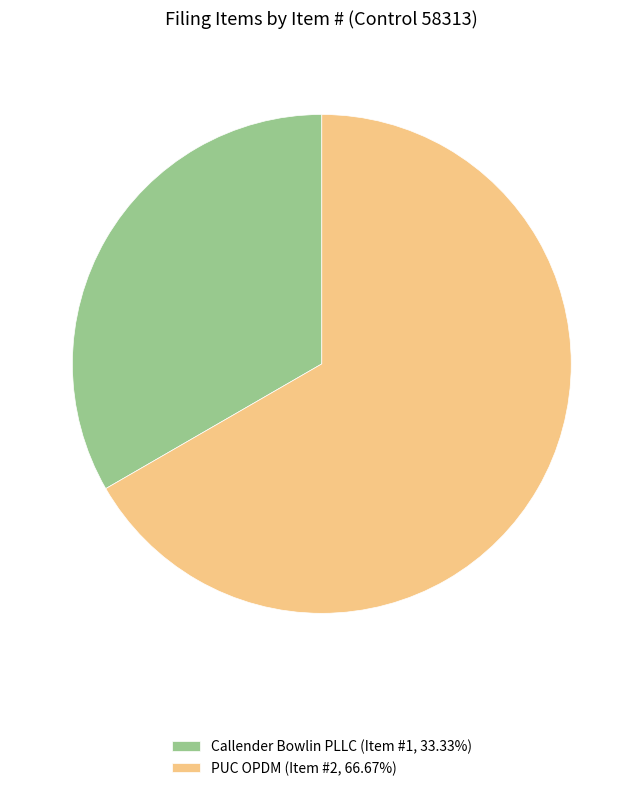

Is there a majority slice in this chart?

Yes